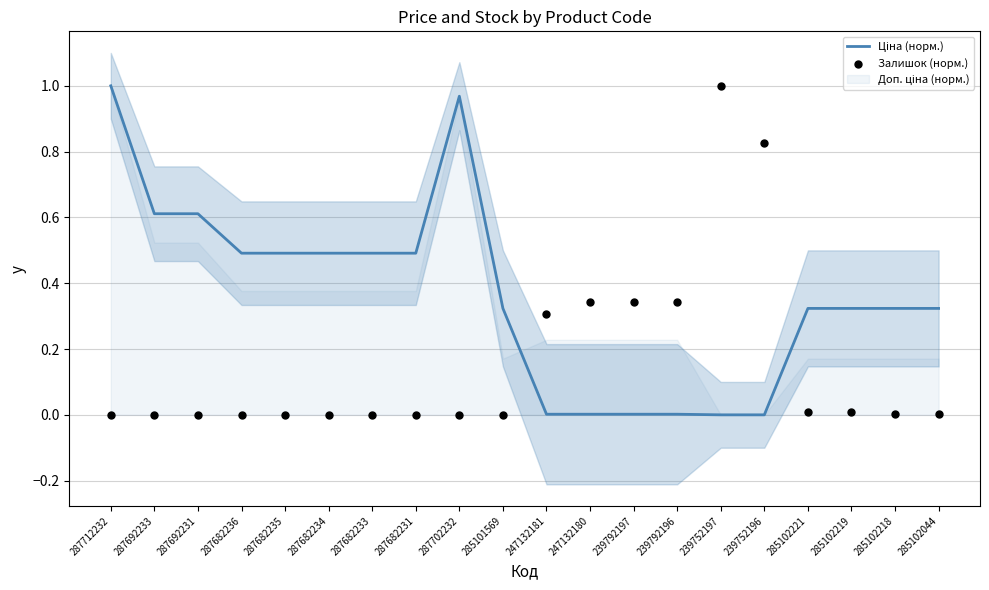

At which category is the sum across all series the highest?

287712232